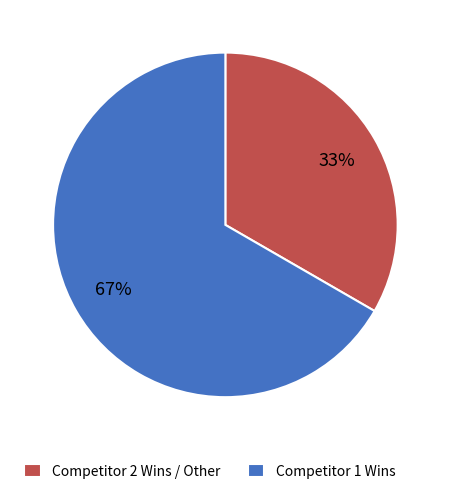

Which has a higher value, Competitor 2 Wins / Other or Competitor 1 Wins?

Competitor 1 Wins